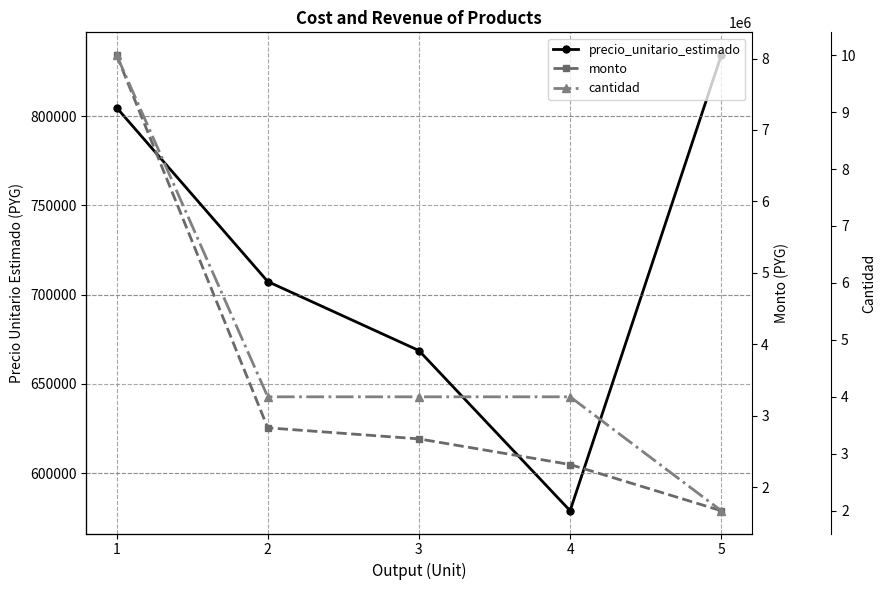

Which has a higher value, 3 or 2?

2